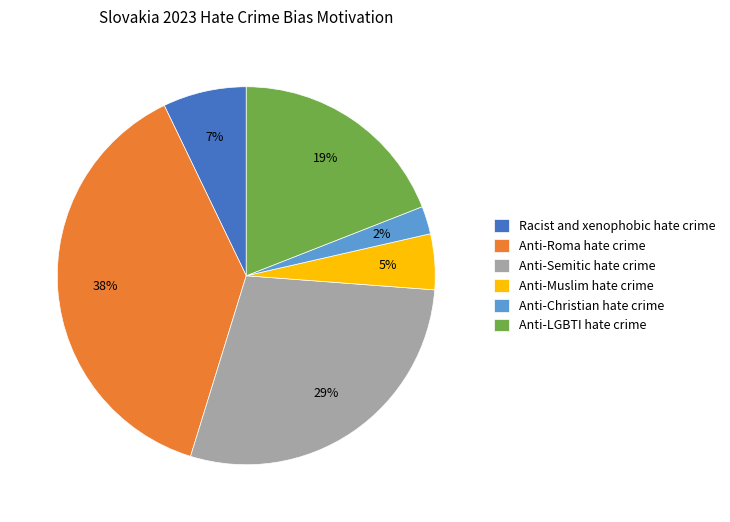

What percentage is the Anti-Christian hate crime slice, to the nearest percent?

2%